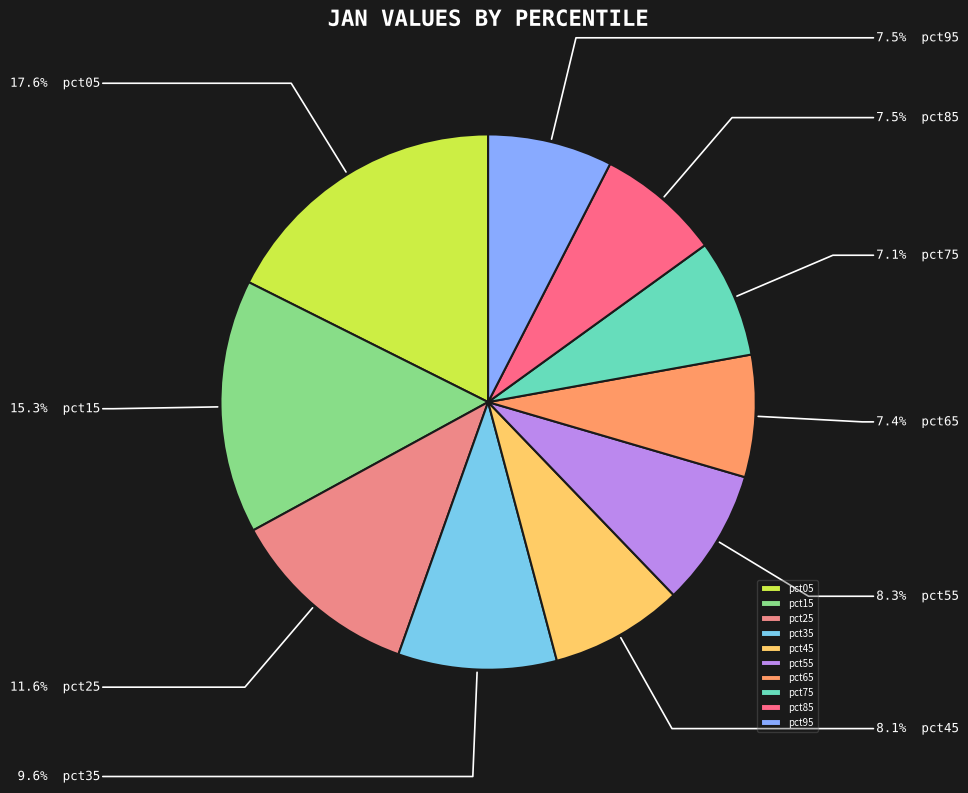

What is the total percentage of pct05 and pct85?

25.1%